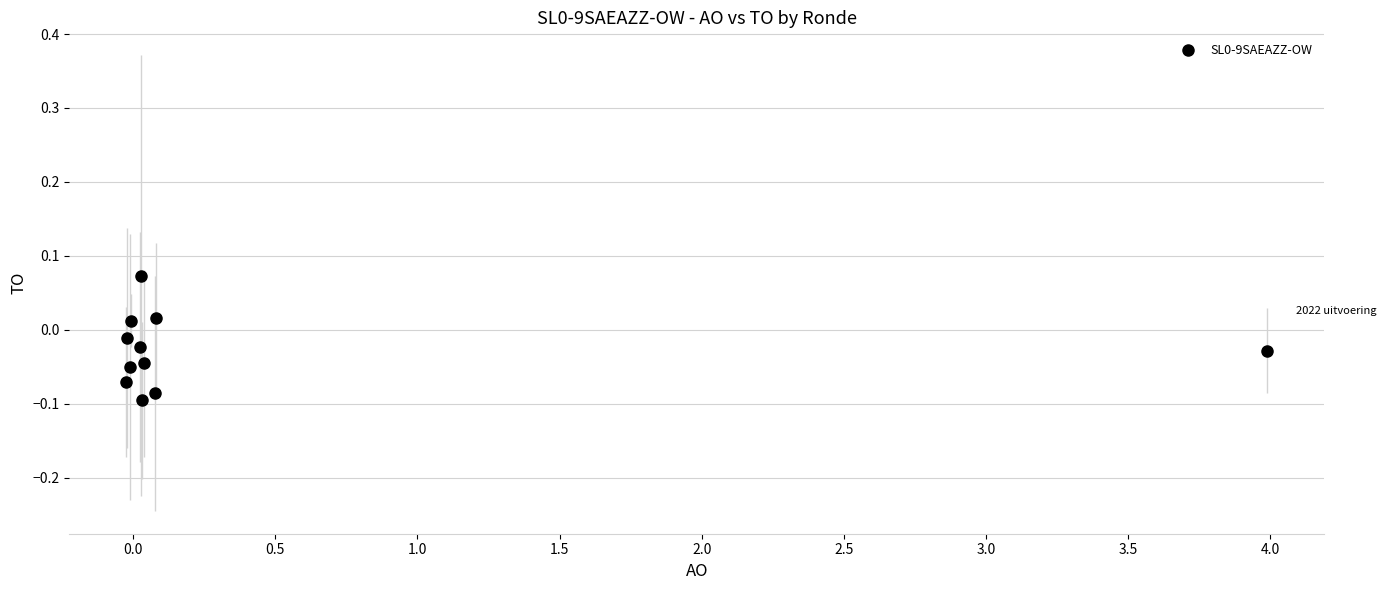

What is the range of X values (max minus min)?

4.0